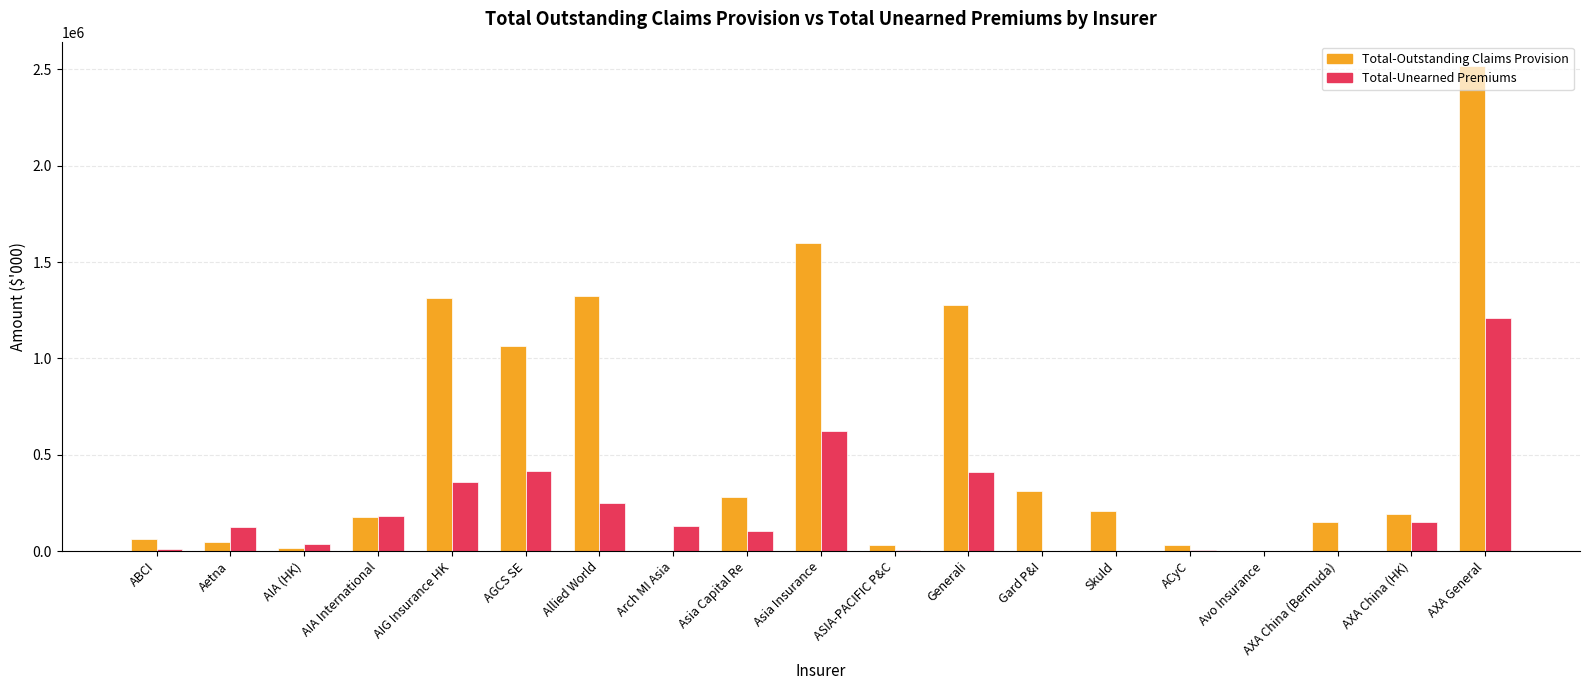

The value of Total-Outstanding Claims Provision at ACyC is 32263. True or false?

True